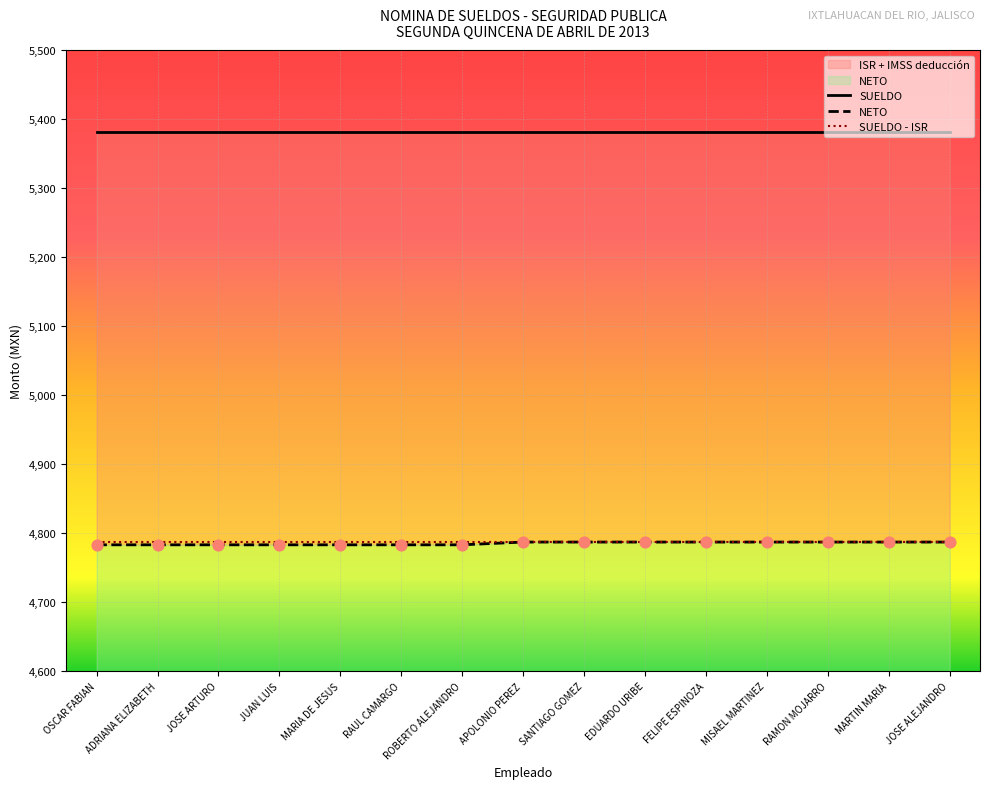

Which series has the largest Y range (max minus min)?

NETO